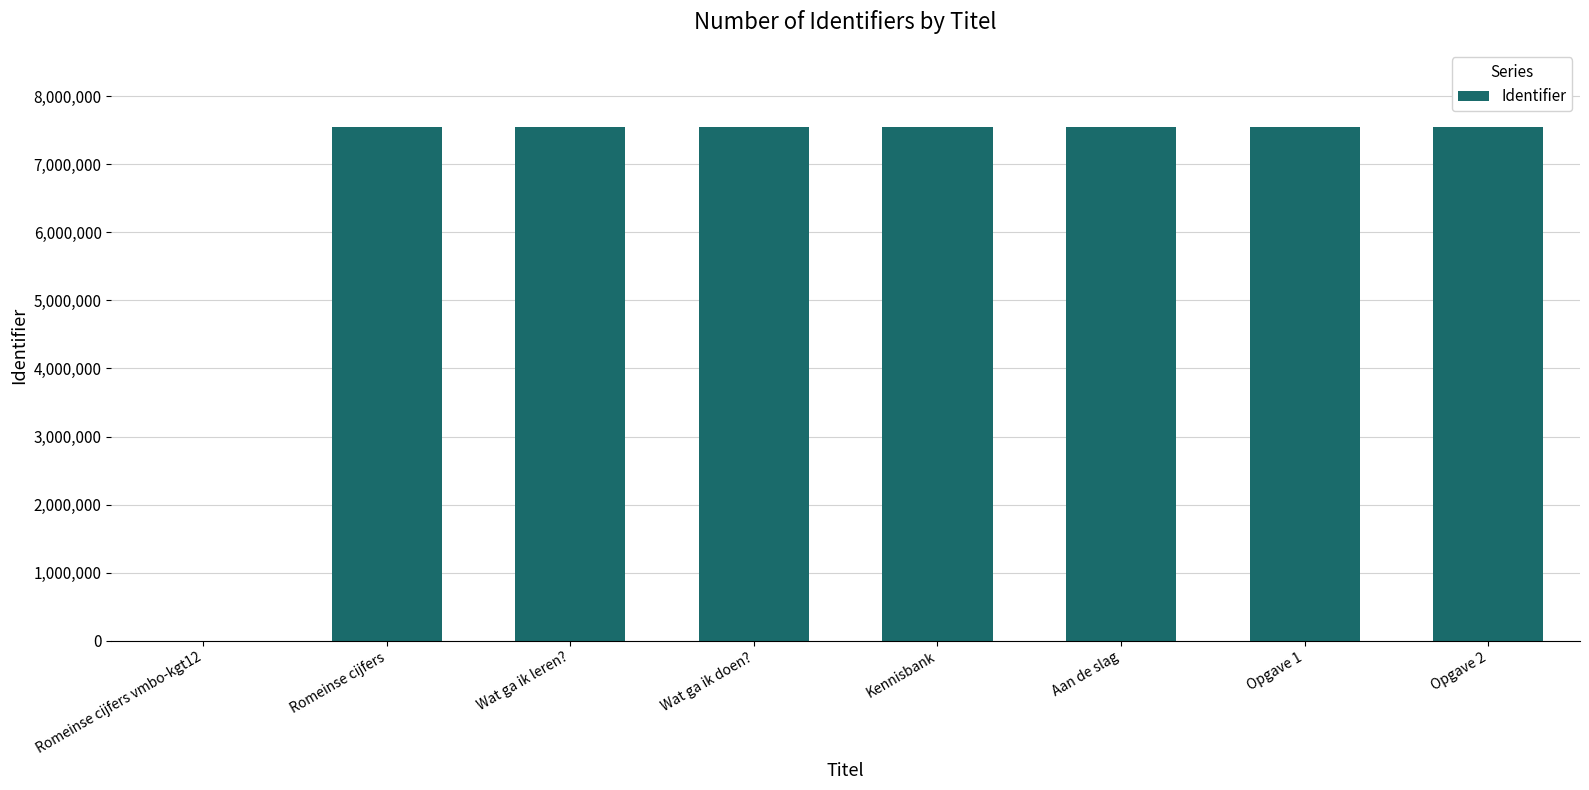

What is the maximum value shown in the chart?

7549027